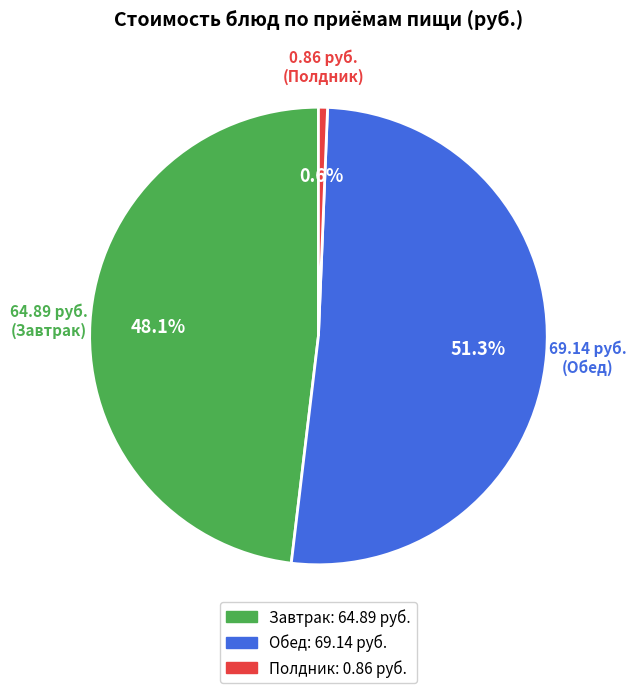

Is there any slice that represents more than half of the pie?

Yes